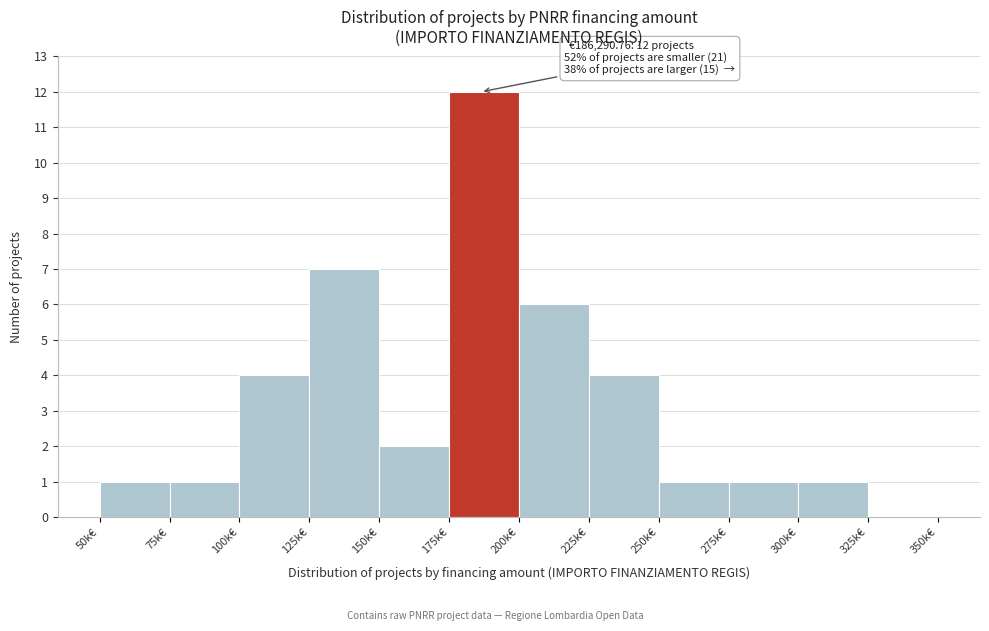

Reading left to right, transcribe all the data shown in this chart.

50k€=1	75k€=1	100k€=4	125k€=7	150k€=2	175k€=12	200k€=6	225k€=4	250k€=1	275k€=1	300k€=1	325k€=0